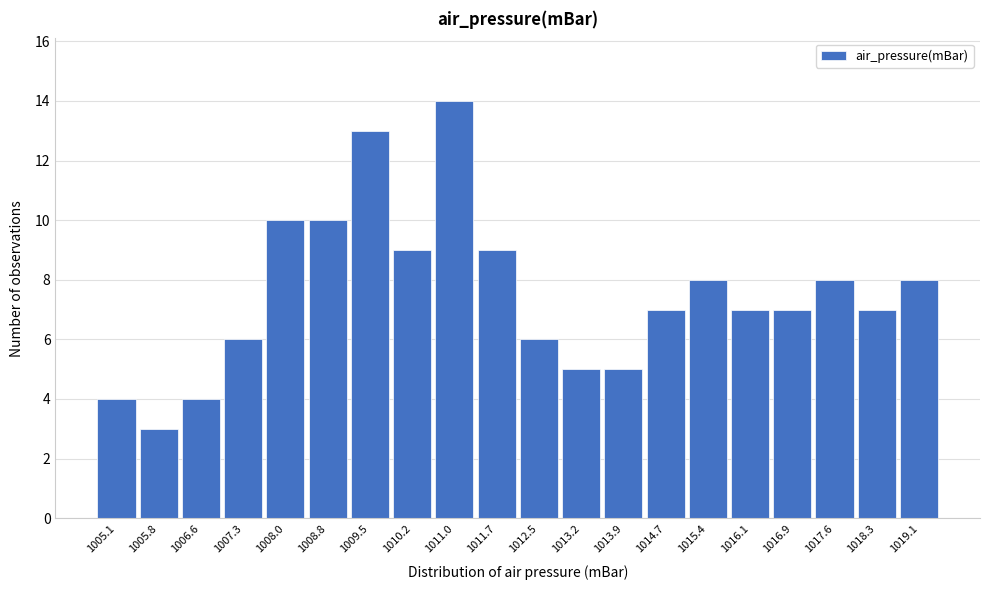

Reading left to right, what are all the values shown in this chart?

1005.1=4	1005.8=3	1006.6=4	1007.3=6	1008.0=10	1008.8=10	1009.5=13	1010.2=9	1011.0=14	1011.7=9	1012.5=6	1013.2=5	1013.9=5	1014.7=7	1015.4=8	1016.1=7	1016.9=7	1017.6=8	1018.3=7	1019.1=8